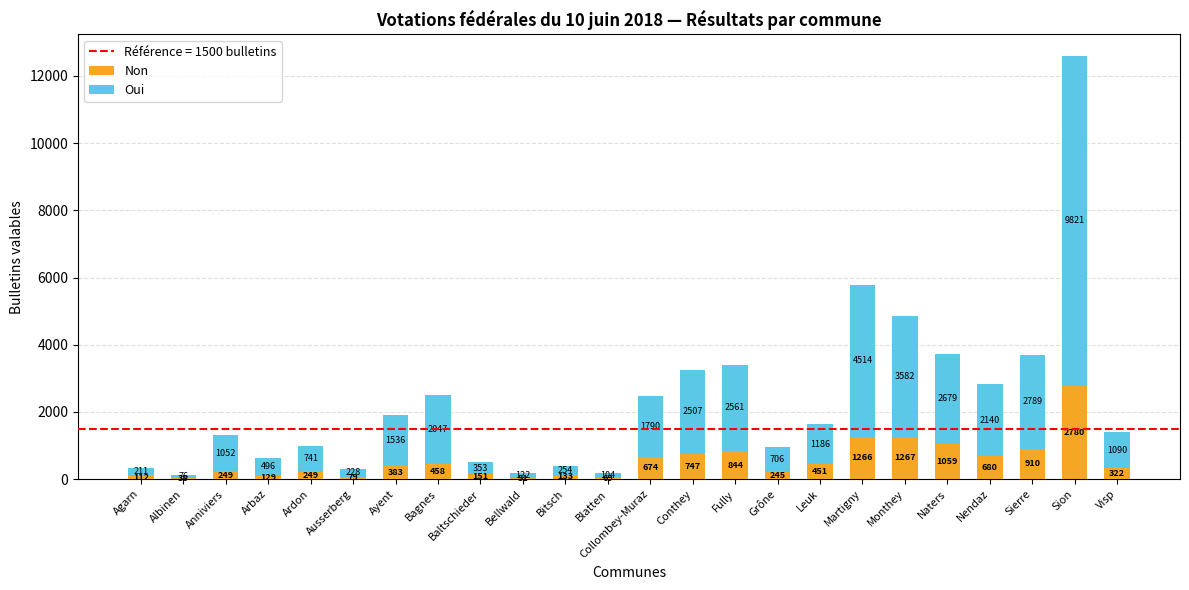

What is the highest value of the Non series?

2780